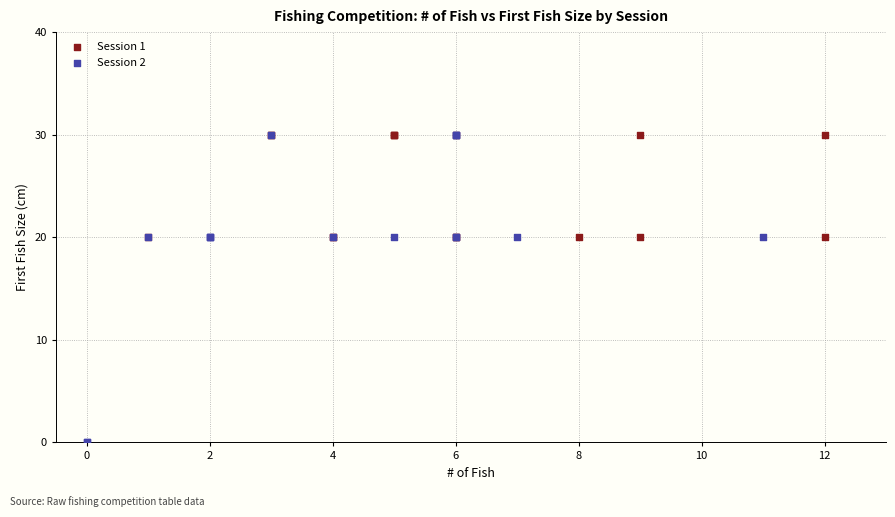

Which series has the largest Y range (max minus min)?

Session 2